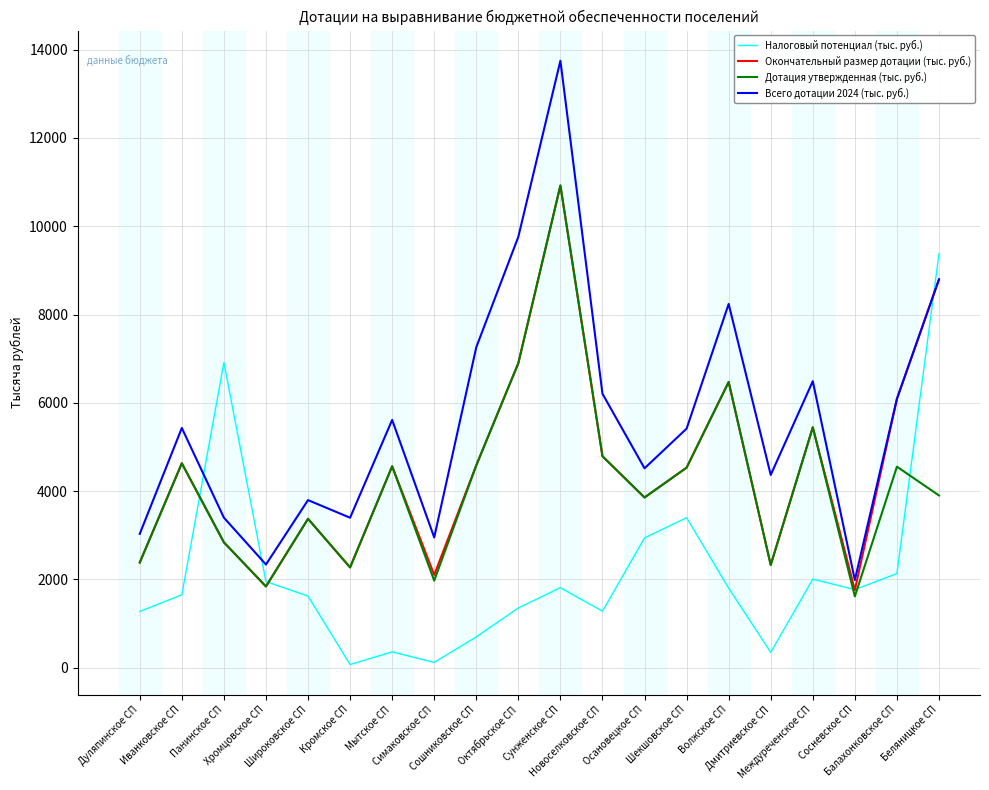

At which category does Дотация утвержденная (тыс. руб.) reach its first local valley?

Хромцовское СП